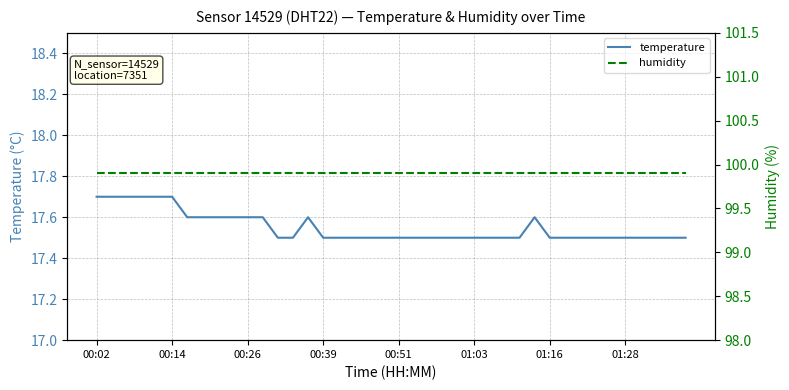

What is the maximum value for temperature?

17.7